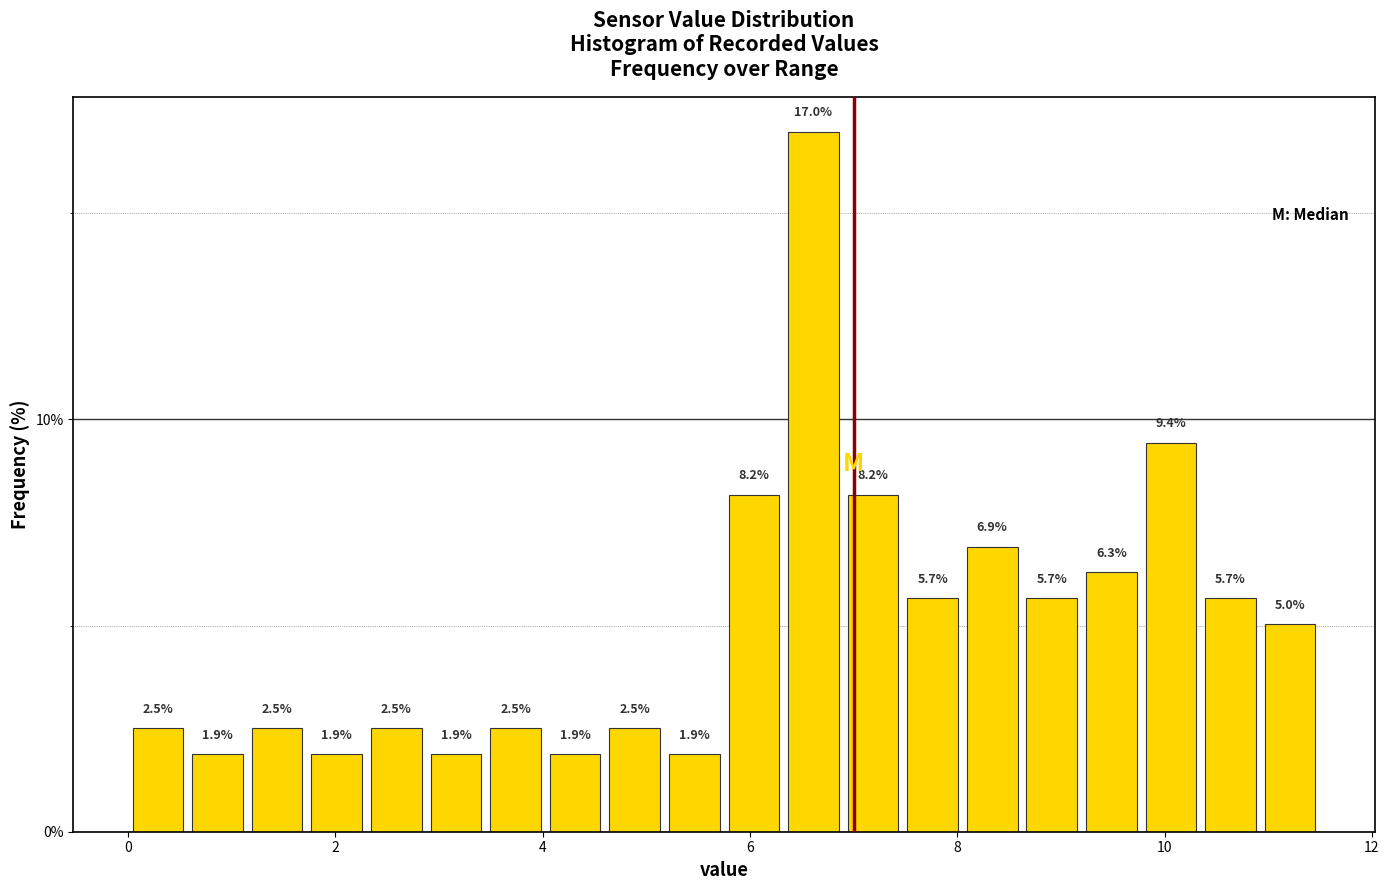

Read against the x-axis, roughly where is the centre of the tallest bar?

6.6